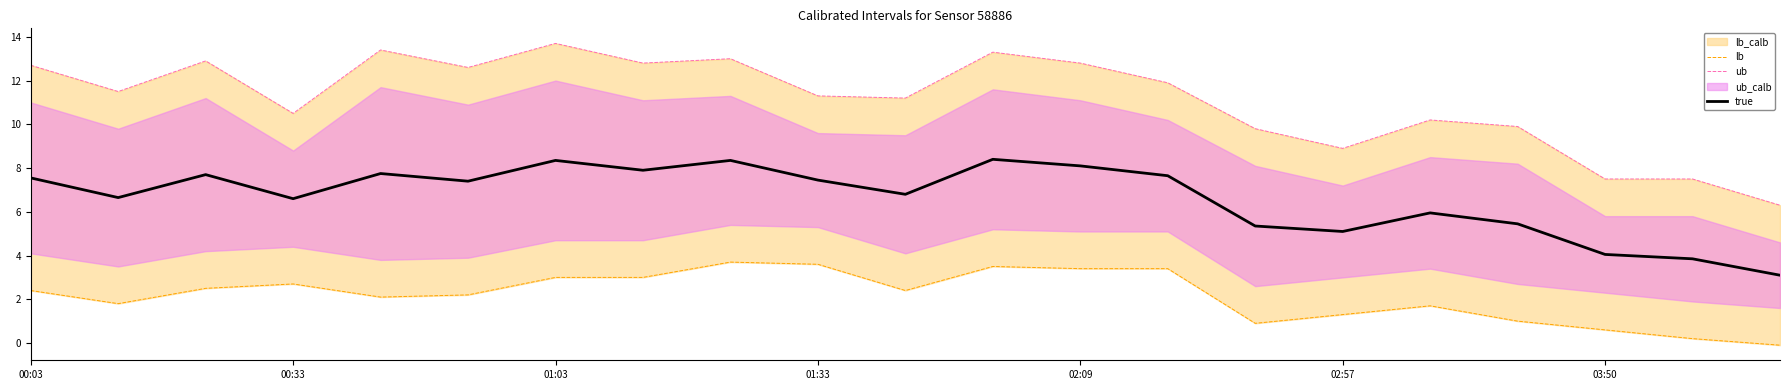

The value of ub at 14 is 9.8. True or false?

True